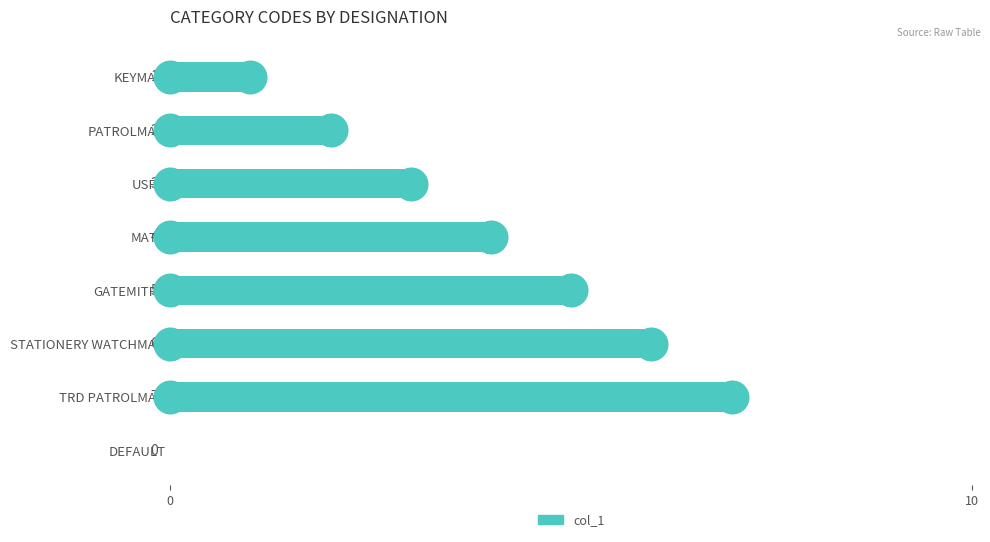

What is the ratio of the value at USFD to the value at MATE?

0.8